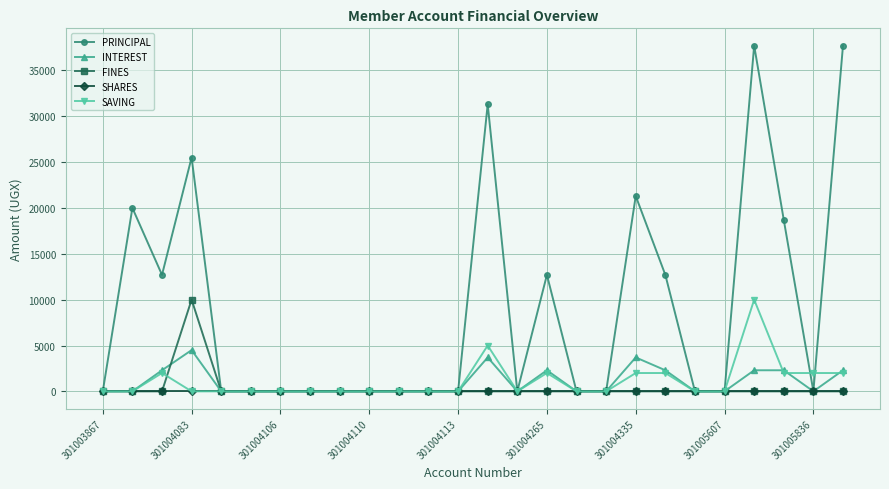

True or false: SAVING has more than 2 points higher than both neighbors.

True